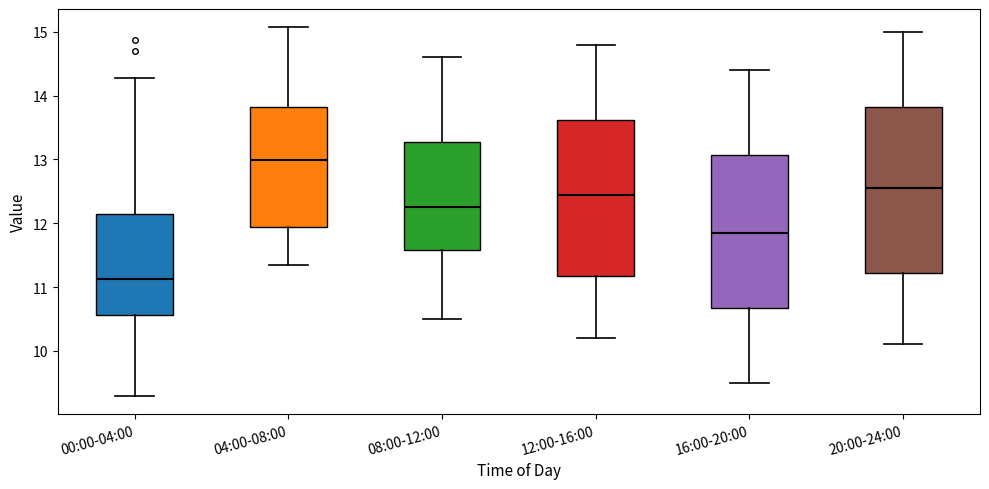

Comparing the boxes themselves (not the whiskers), which one is the tallest?

20:00-24:00